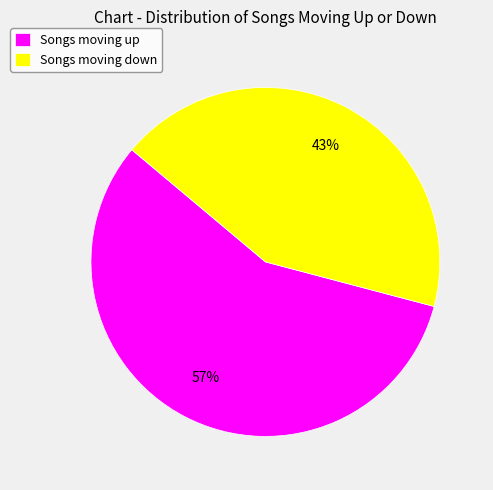

What percentage is the Songs moving up slice, to the nearest percent?

57%